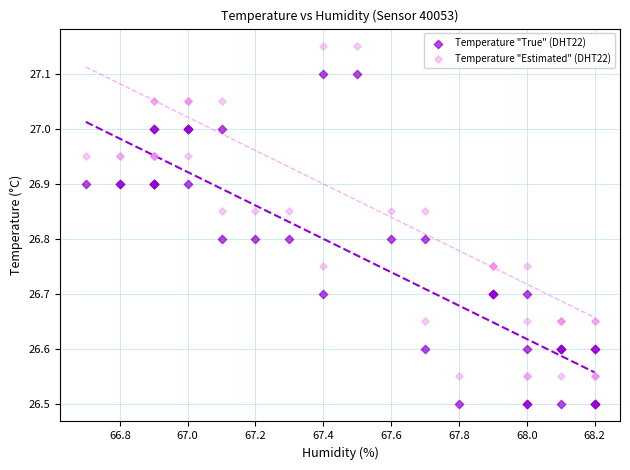

What is the X range (max minus min) for the scatter plot?

1.5